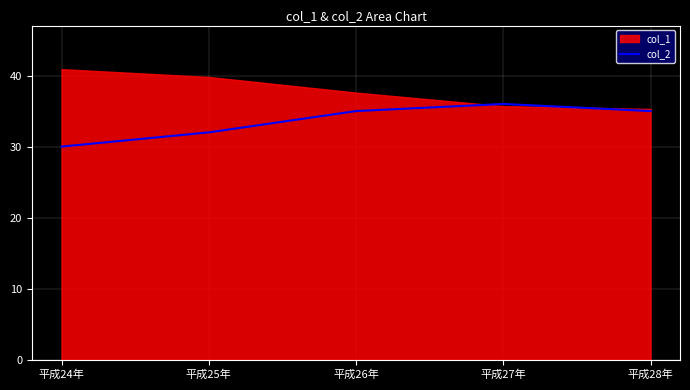

Is it true that col_2 equals 36 at 平成27年?

True